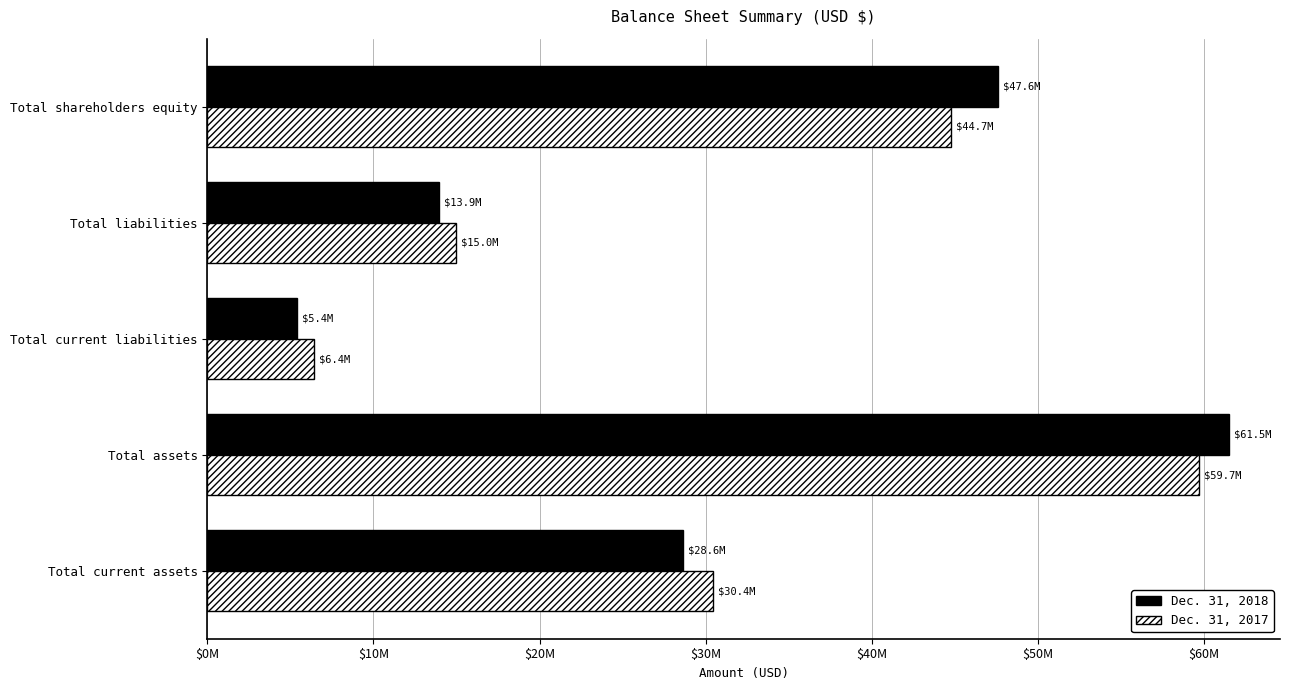

How many Dec. 31, 2018 values are between 13922268 and 47560268?

3